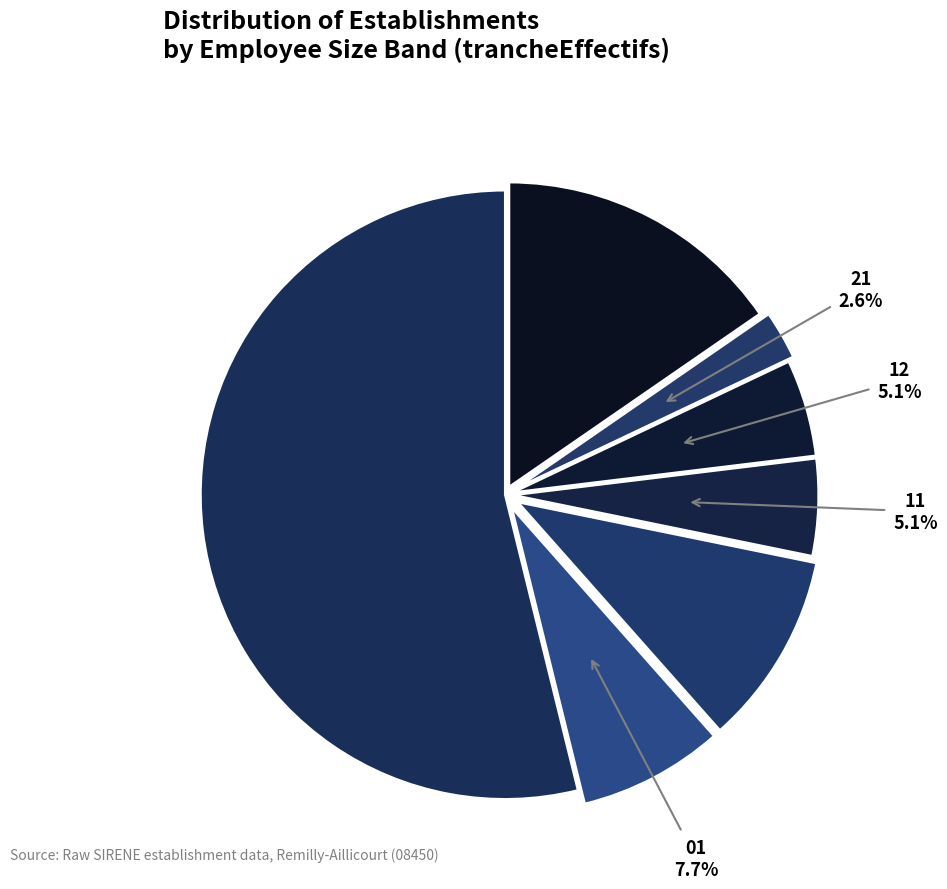

Which category has the biggest portion of the pie?

NN